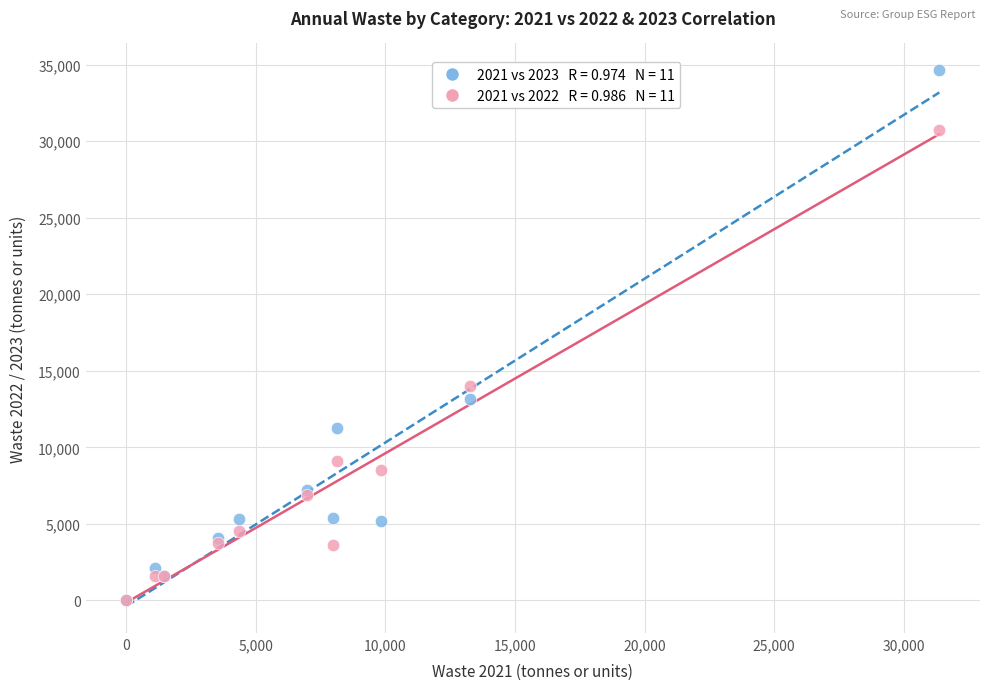

Across all series, what Y value is closest to 17319?

13984